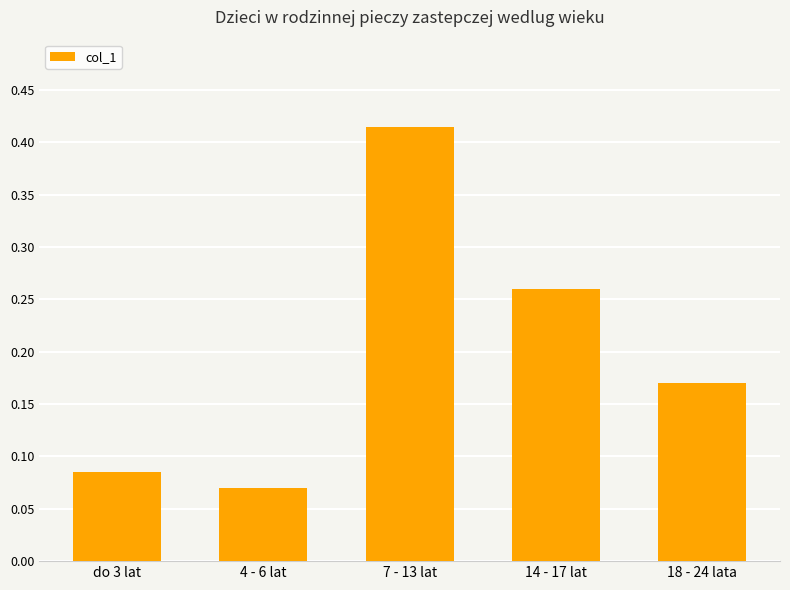

What is the label of the 5th bar from the right?

do 3 lat